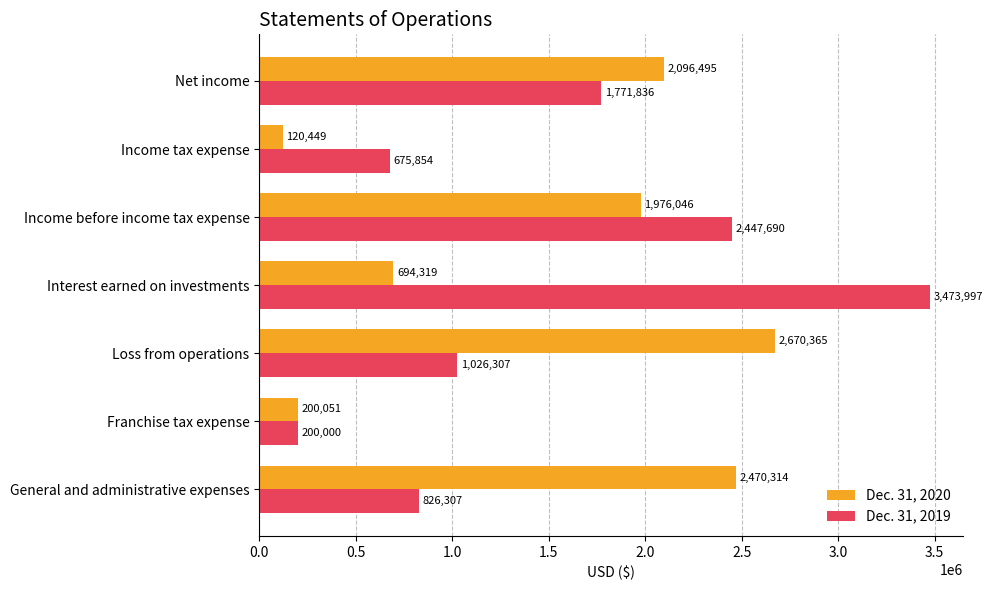

Which series has the largest range (max minus min)?

Dec. 31, 2019